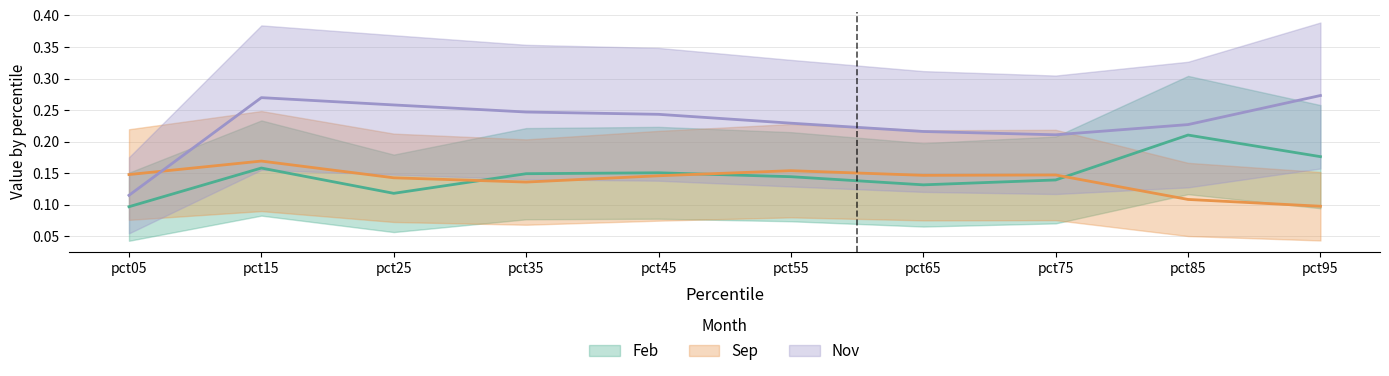

Reading right to left, transcribe all the data shown in this chart.

Feb: pct95=0.2	pct85=0.2	pct75=0.1	pct65=0.1	pct55=0.1	pct45=0.2	pct35=0.1	pct25=0.1	pct15=0.2	pct05=0.1
Sep: pct95=0.1	pct85=0.1	pct75=0.1	pct65=0.1	pct55=0.2	pct45=0.1	pct35=0.1	pct25=0.1	pct15=0.2	pct05=0.1
Nov: pct95=0.3	pct85=0.2	pct75=0.2	pct65=0.2	pct55=0.2	pct45=0.2	pct35=0.2	pct25=0.3	pct15=0.3	pct05=0.1